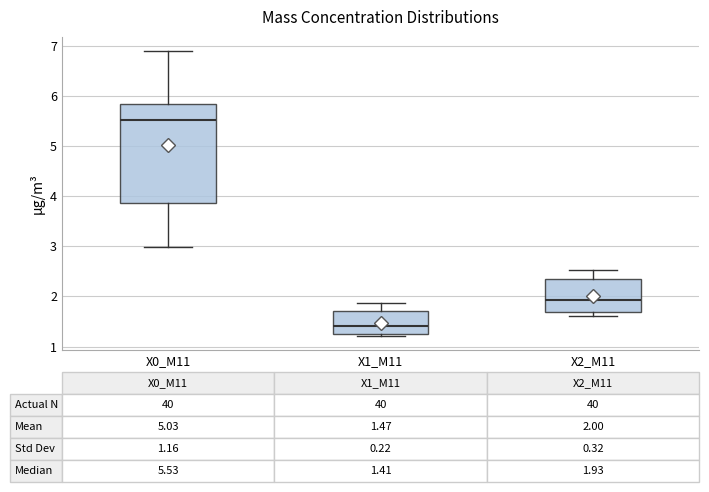

Which box has the lowest median line?

X1_M11